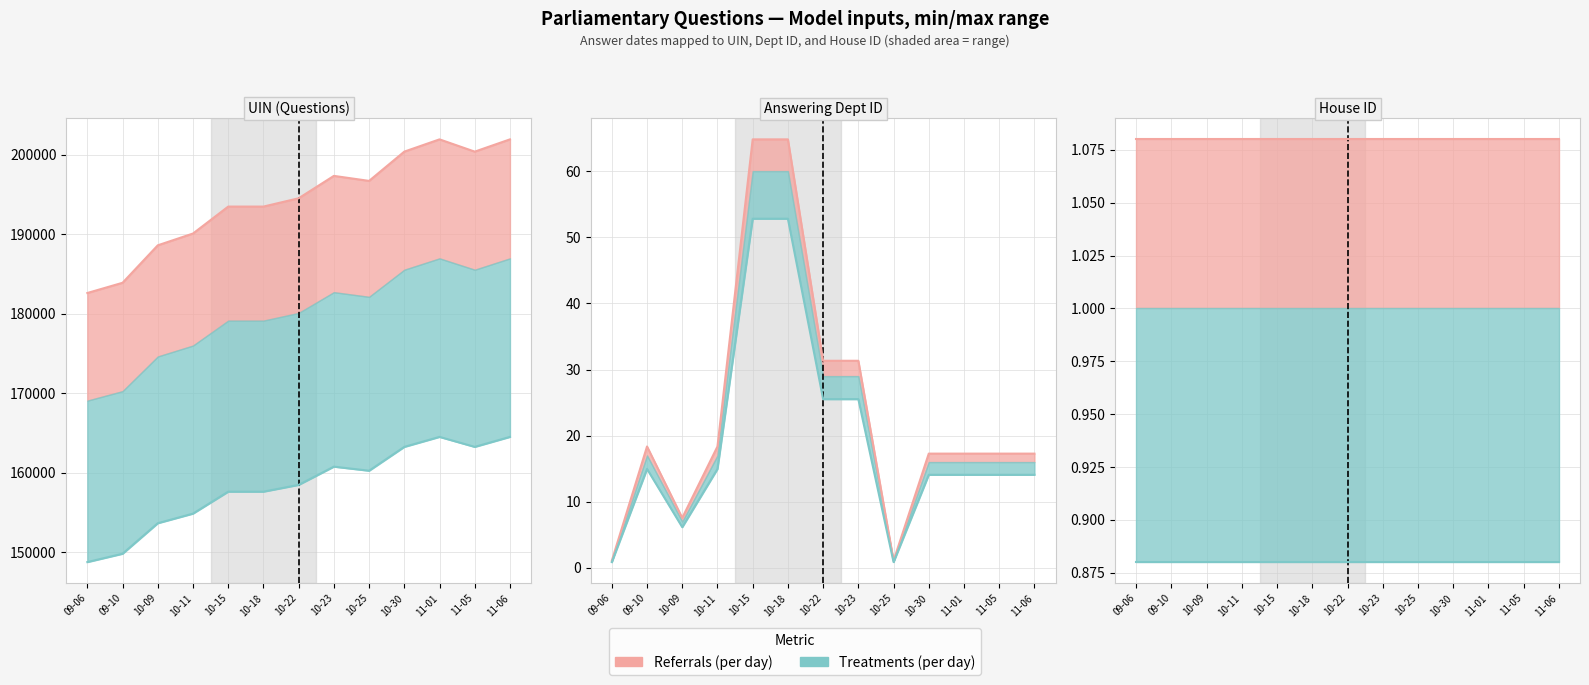

What is the greatest value displayed?

201913.6